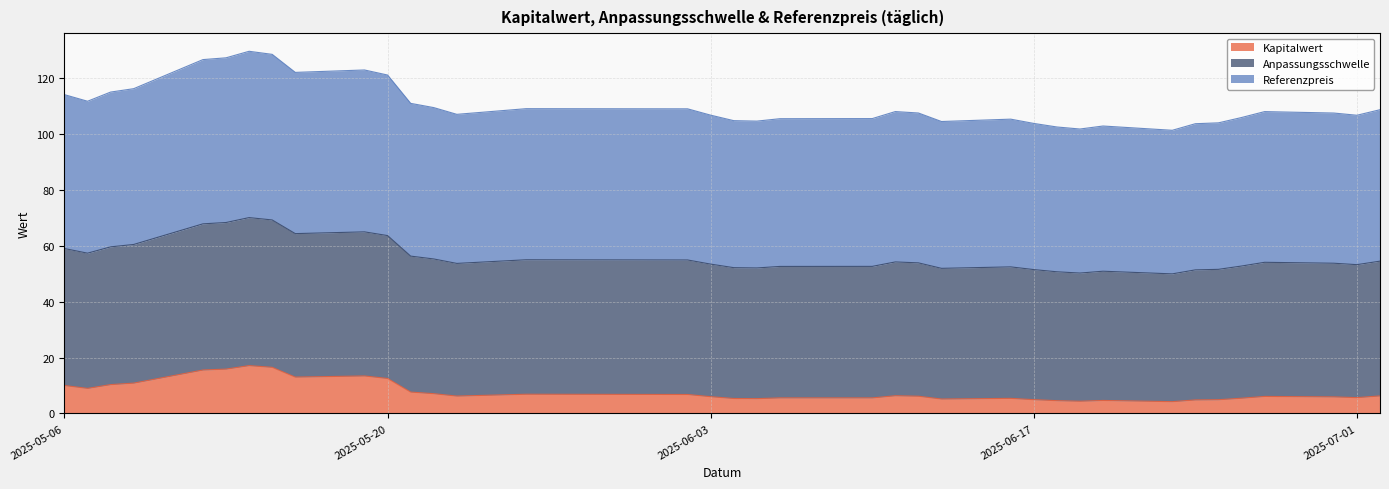

At which label does Referenzpreis first exceed 53?

2025-05-06